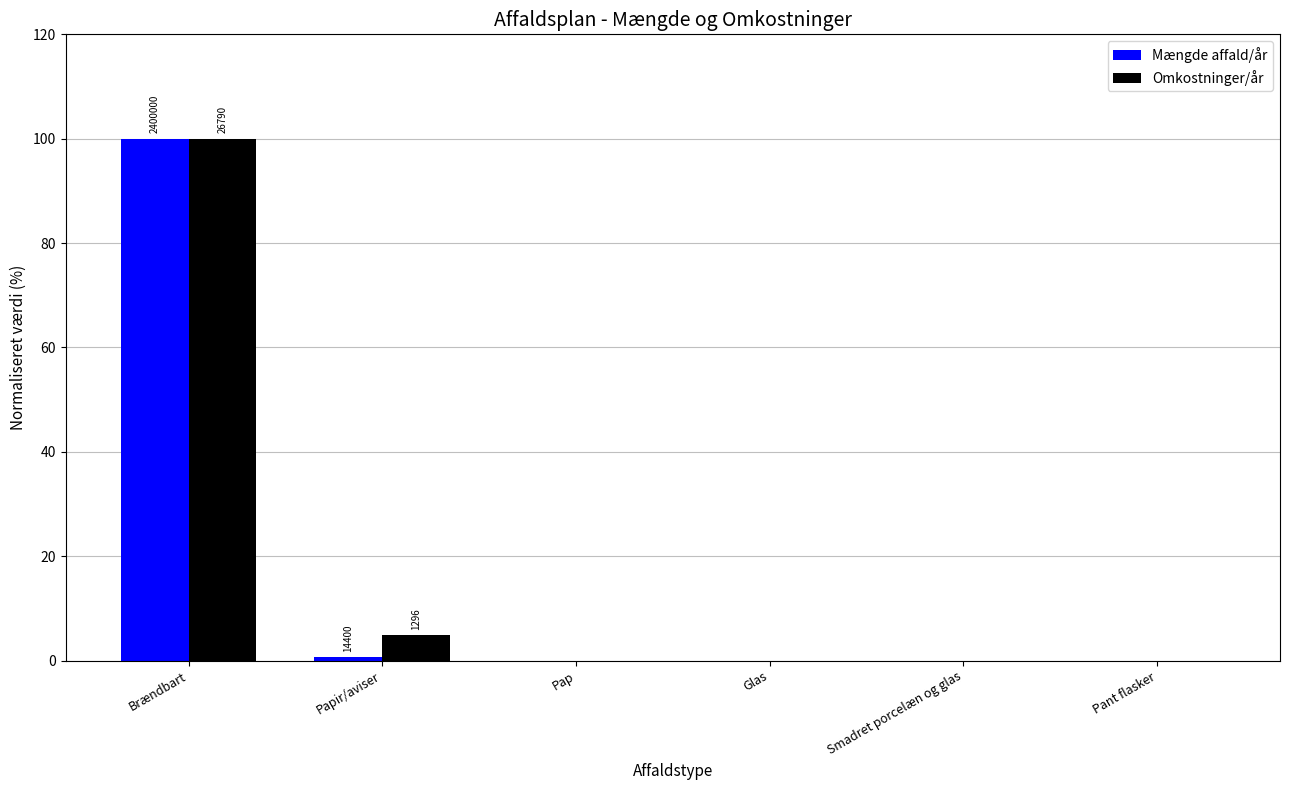

How many categories are shown in the chart?

6